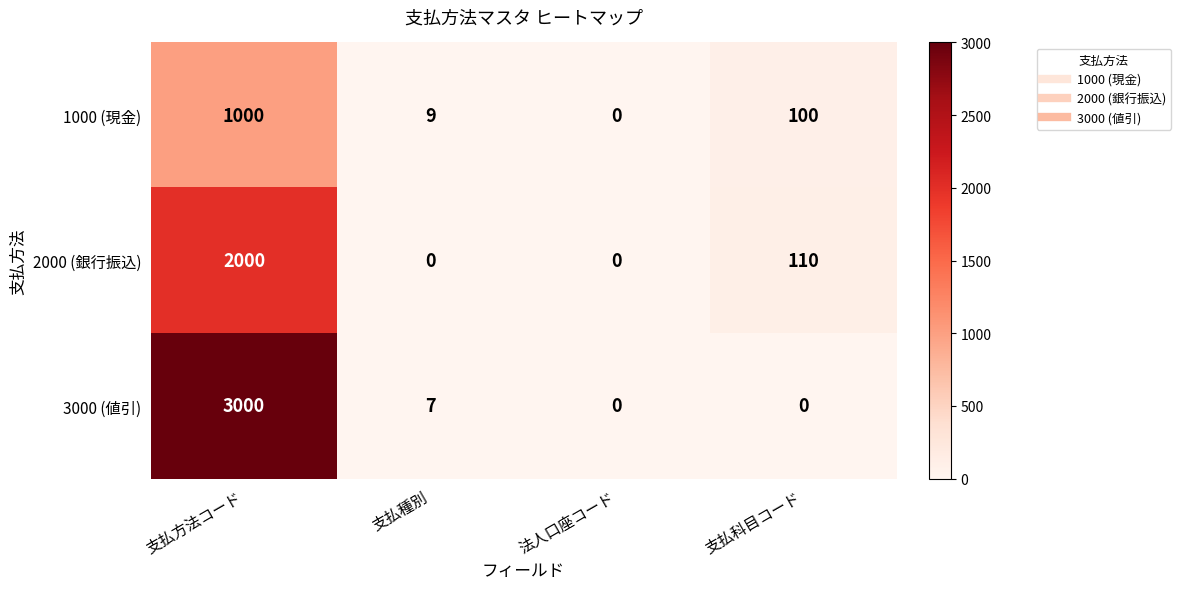

What is the sum of all 1000 (現金) values?

1109